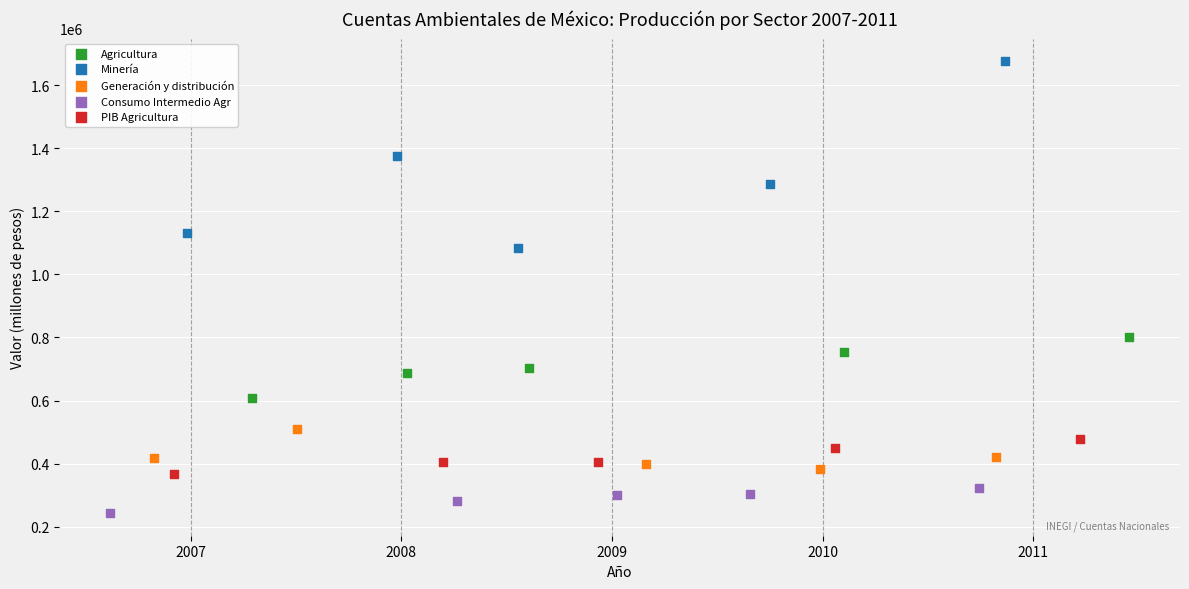

Which series contains the highest Y value?

Minería